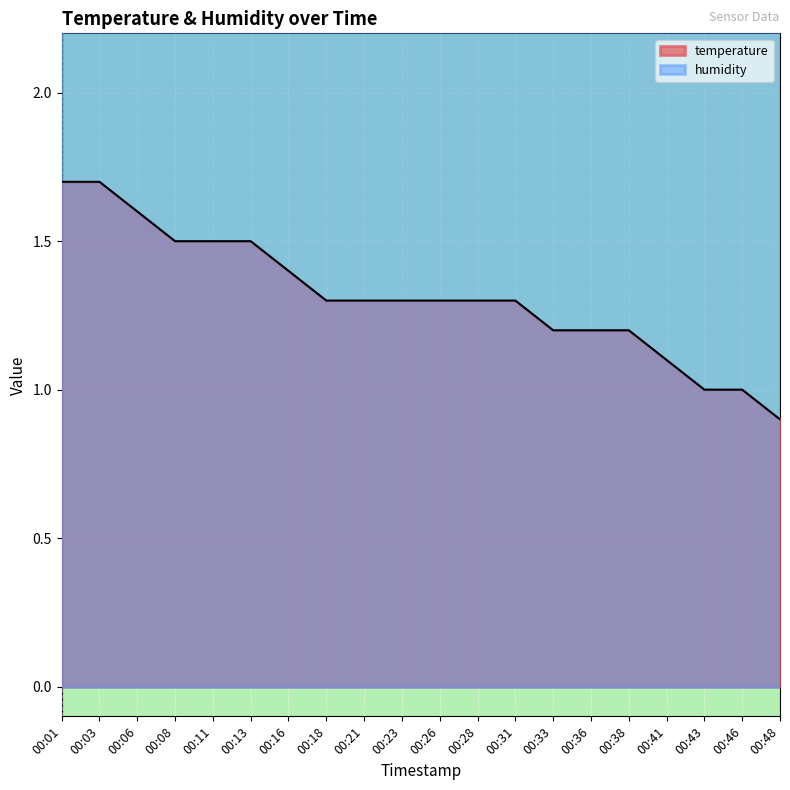

Reading left to right, extract all data points from this chart.

1.7	1.7	1.6	1.5	1.5	1.5	1.4	1.3	1.3	1.3	1.3	1.3	1.3	1.2	1.2	1.2	1.1	1.0	1.0	0.9